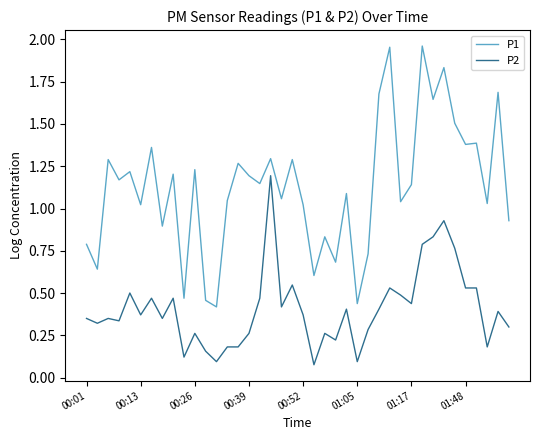

True or false: P1 and P2 cross at least once.

False